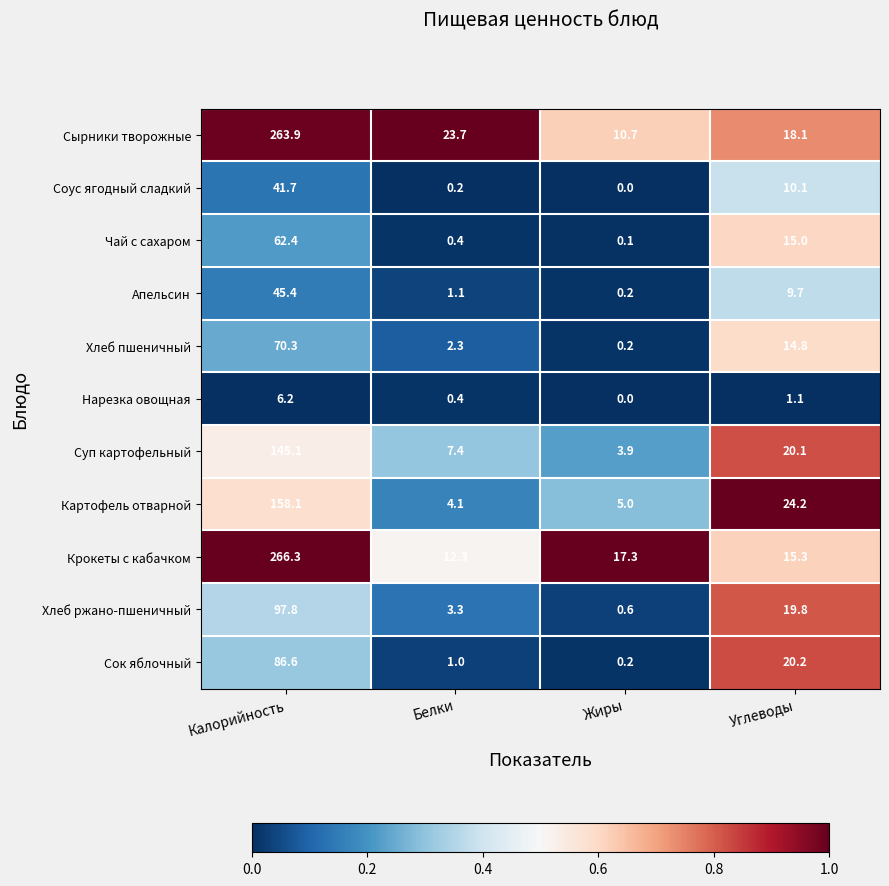

What is the maximum value shown in the chart?

266.3